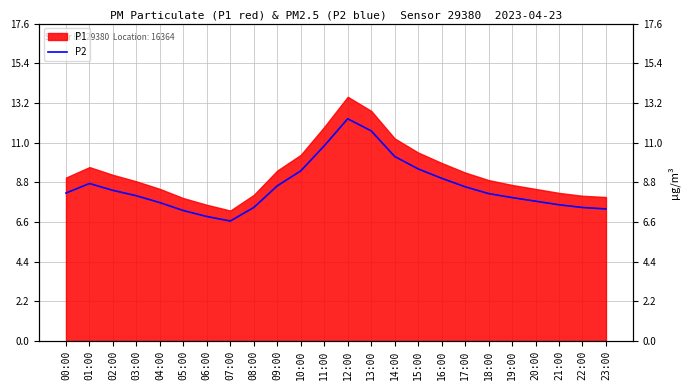

List the labels in order of value, largest first.

12:00, 13:00, 11:00, 14:00, 15:00, 10:00, 16:00, 01:00, 09:00, 17:00, 02:00, 00:00, 18:00, 03:00, 19:00, 20:00, 04:00, 21:00, 08:00, 22:00, 23:00, 05:00, 06:00, 07:00